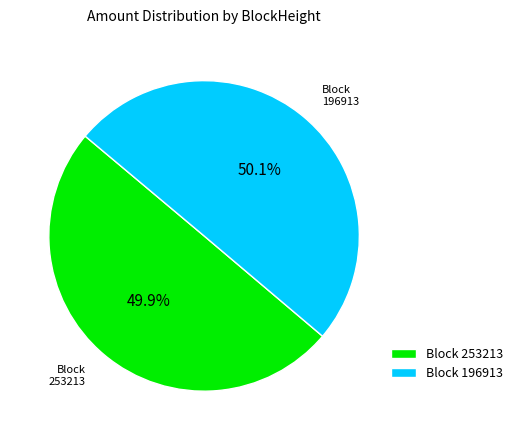

Approximately how many times larger is the value at Block 196913 compared to Block 253213?

1.0